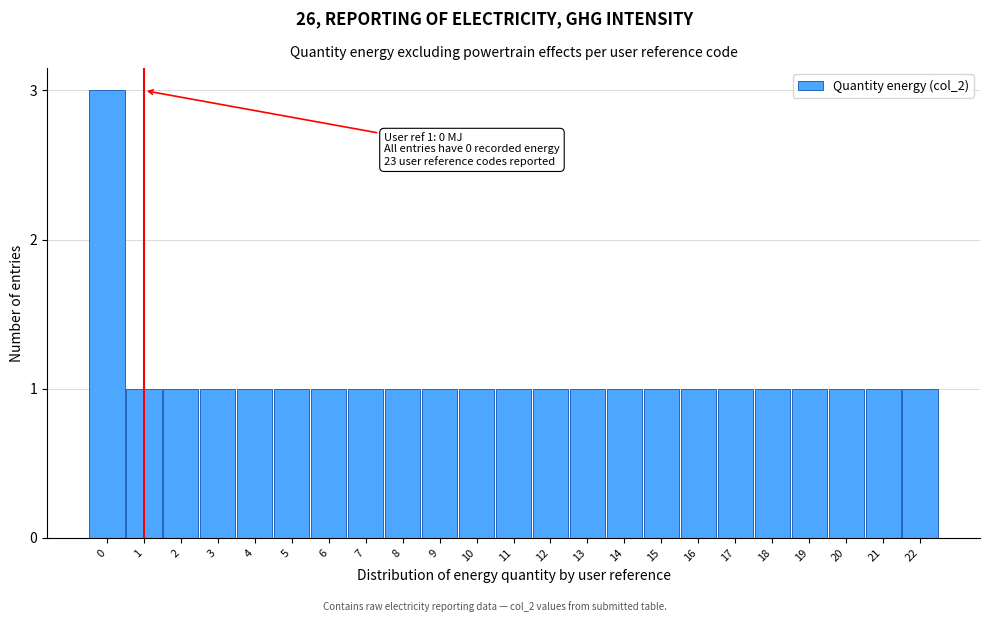

Reading left to right, extract all data points from this chart.

3	1	1	1	1	1	1	1	1	1	1	1	1	1	1	1	1	1	1	1	1	1	1